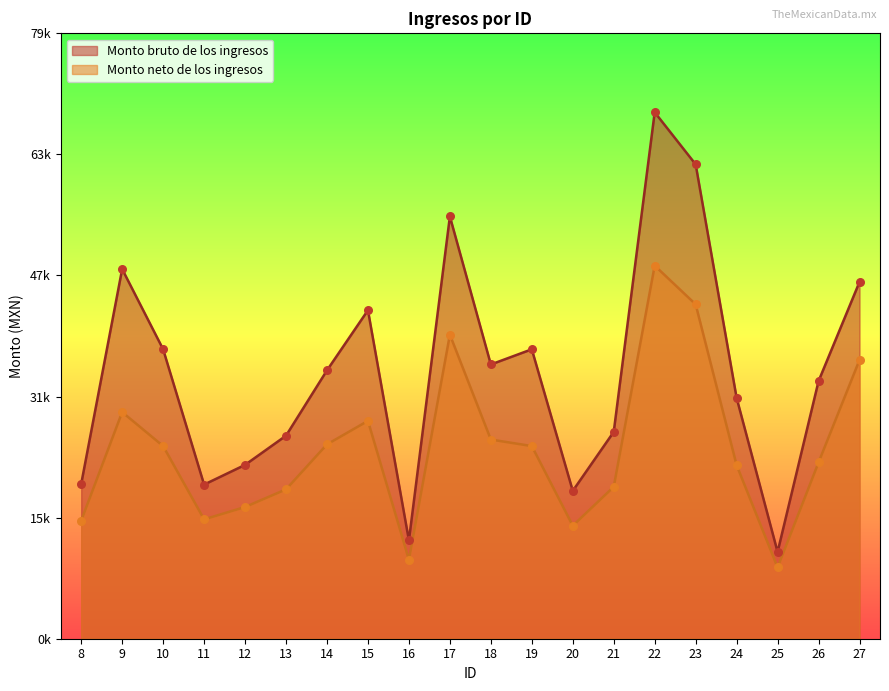

Which series has the largest total across all categories?

Monto bruto de los ingresos